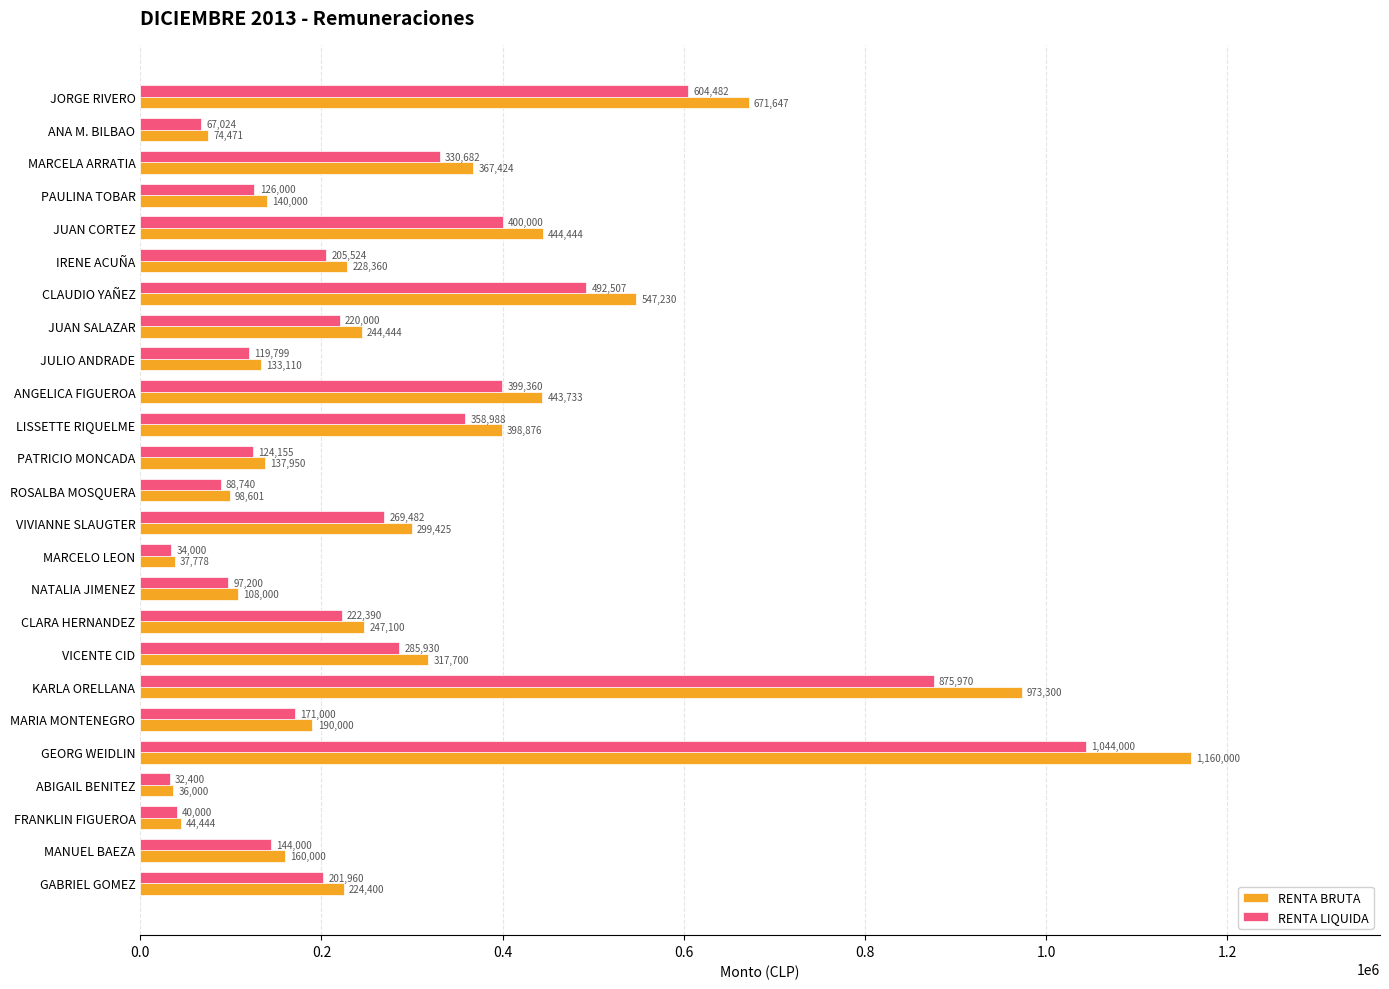

Which series has the largest total across all categories?

RENTA BRUTA